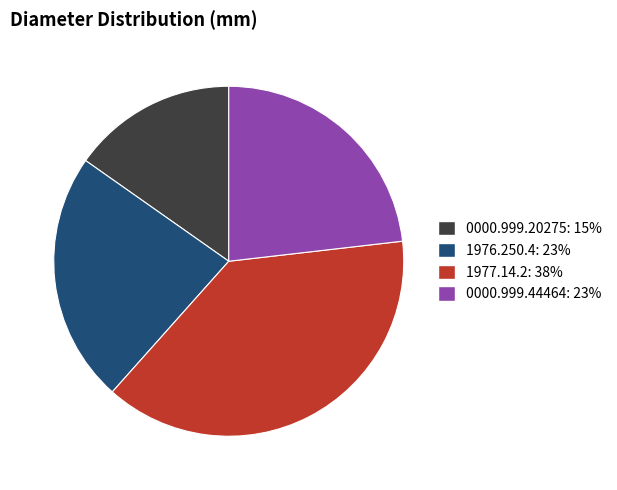

Is there a majority slice in this chart?

No